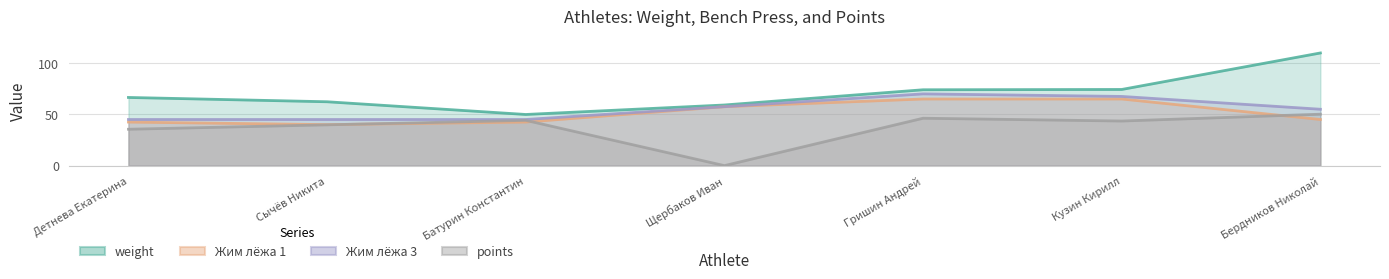

How many values in the weight series are below 66?

3